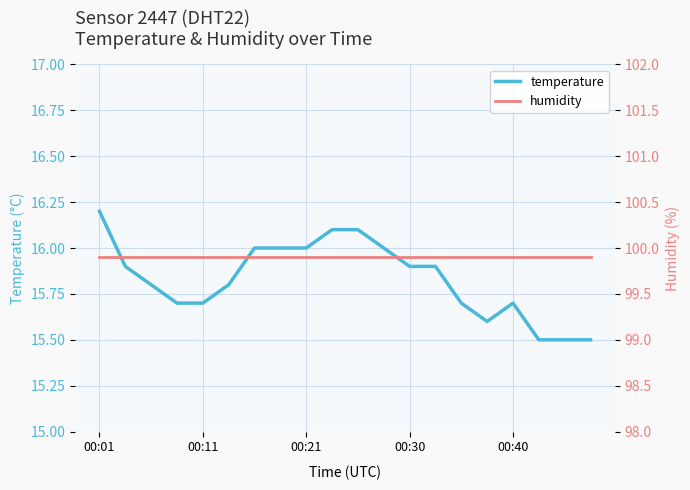

Which label corresponds to the largest value in the chart?

00:01